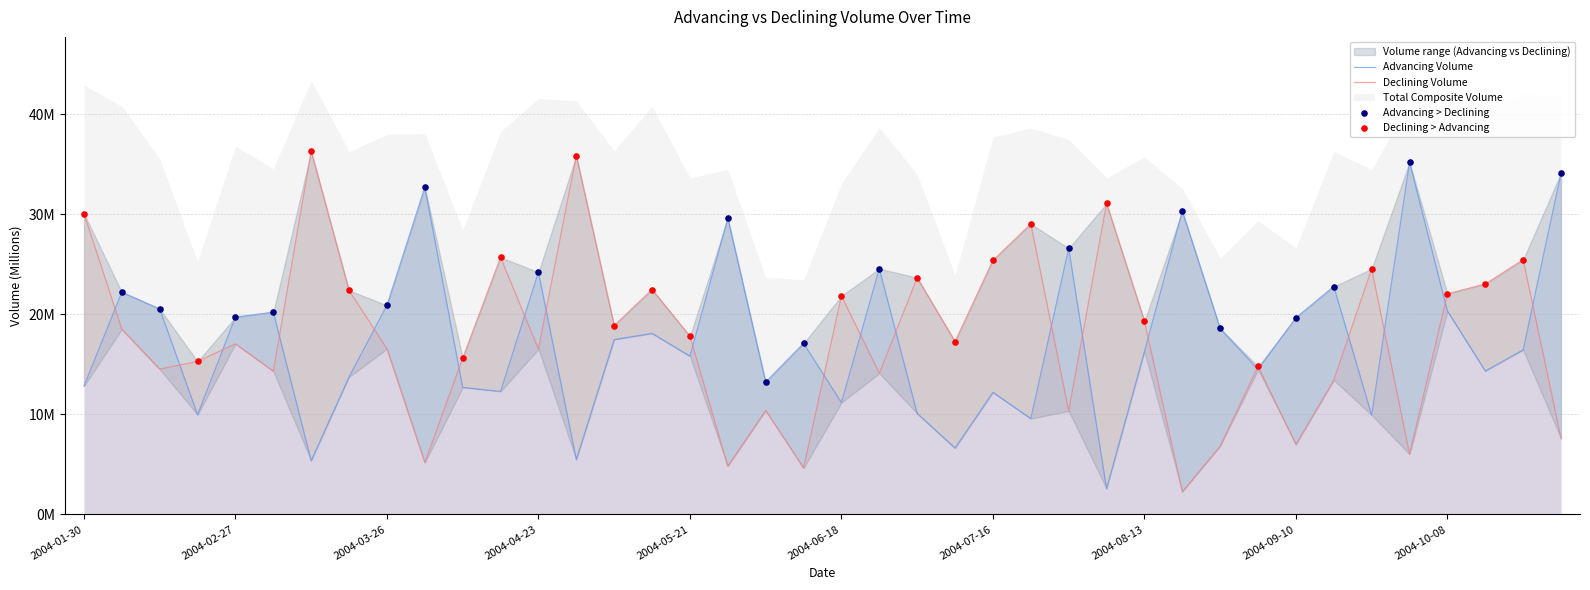

Which series has the widest spread of Y values?

DecliningVolume